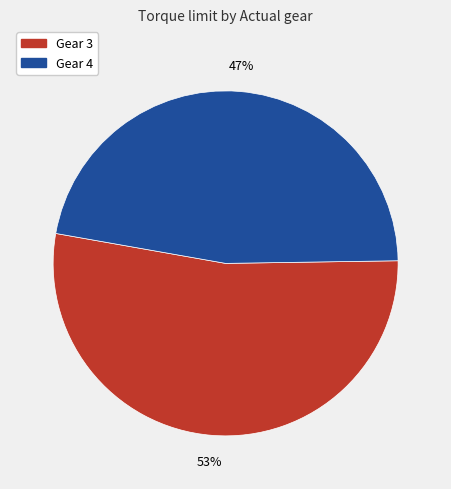

To the nearest percent, what is the difference between the largest and smallest slice percentages?

6%